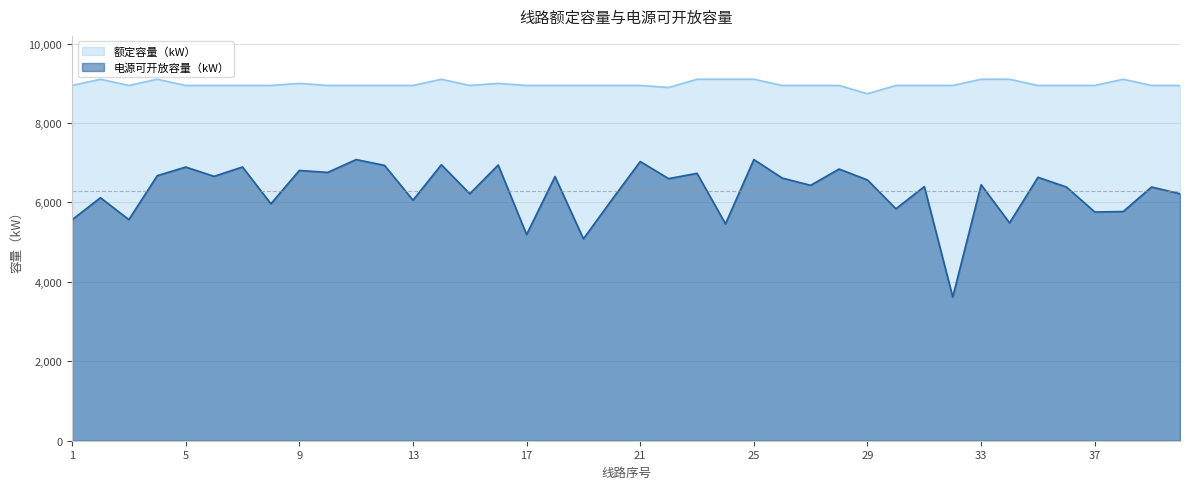

At which label does 额定容量（kW） reach its peak?

2